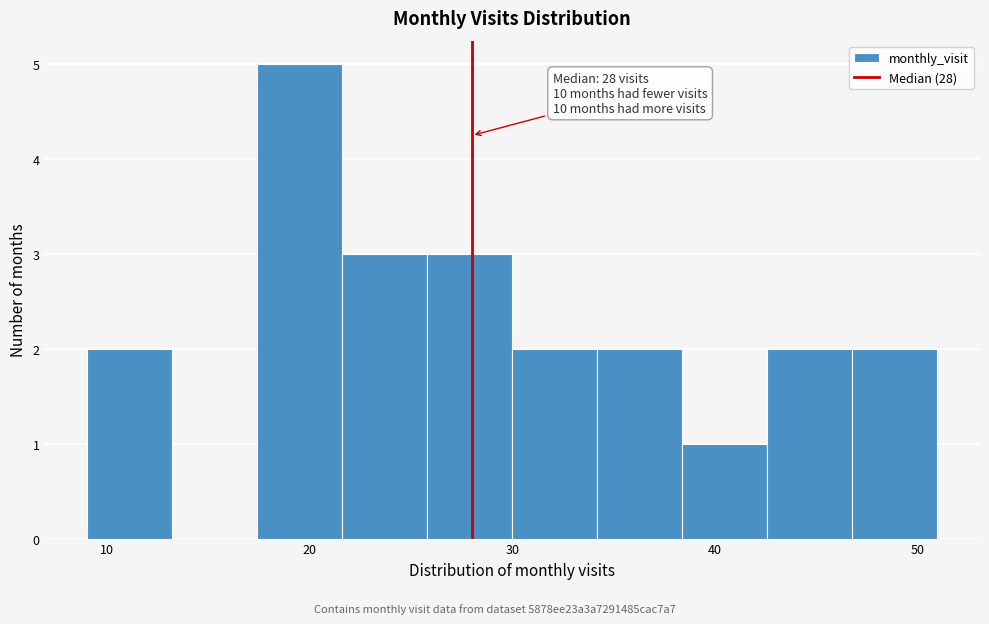

Which range on the x-axis has the tallest bar?

17.4 to 21.6